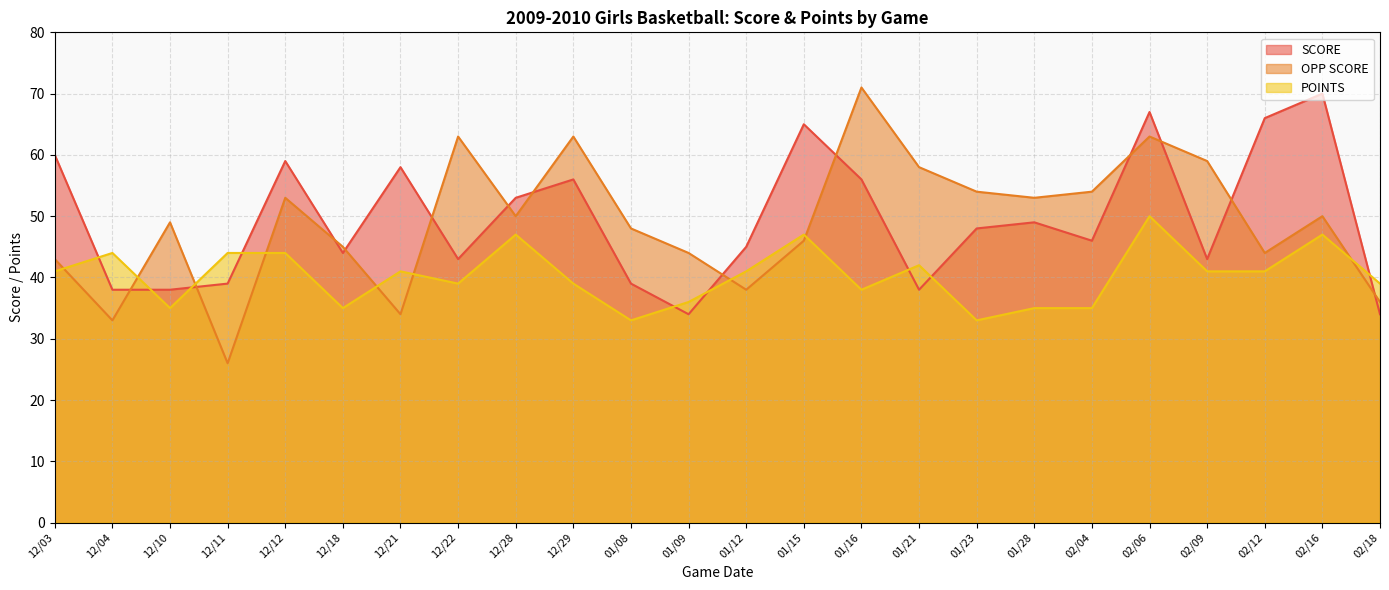

How many interior local valleys does the OPP SCORE series have?

7